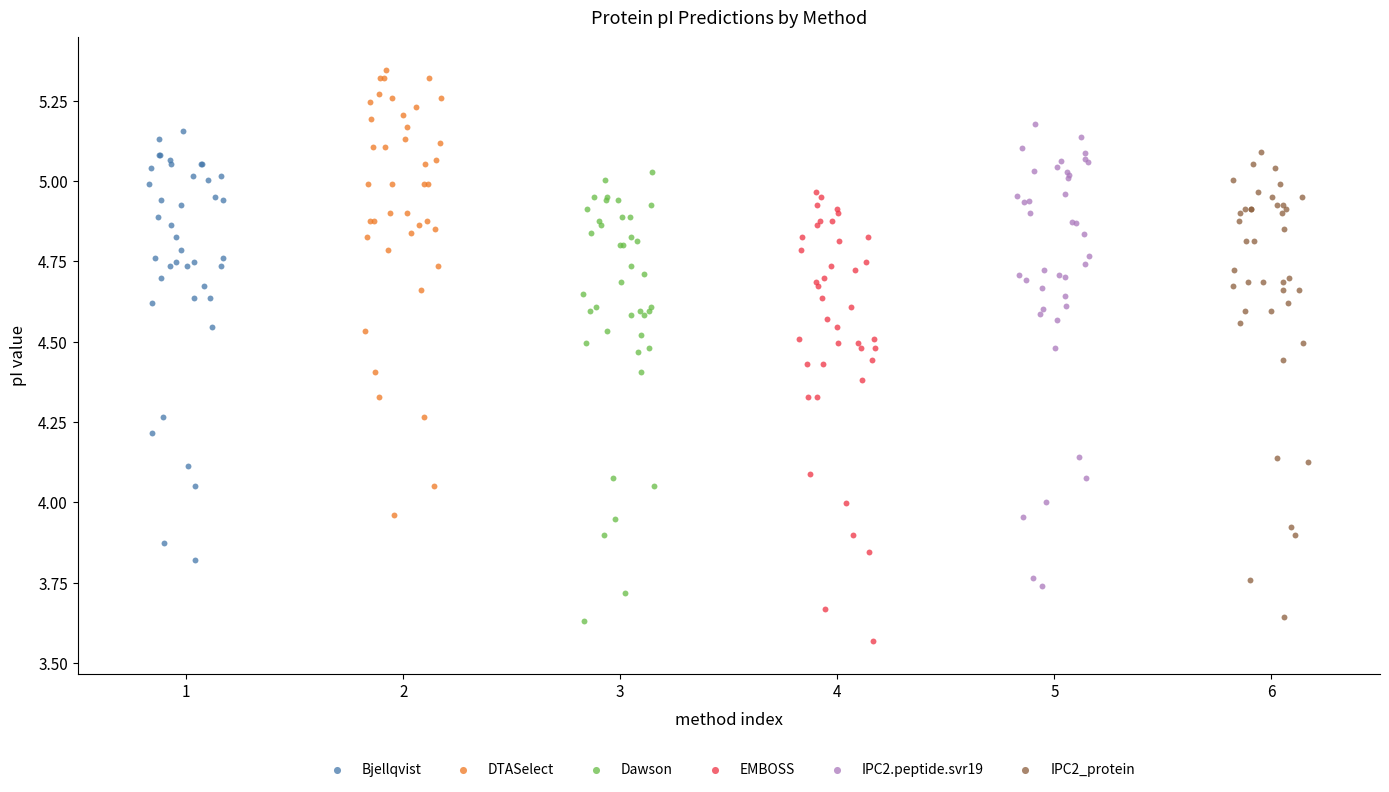

Which series contains the highest Y value?

DTASelect